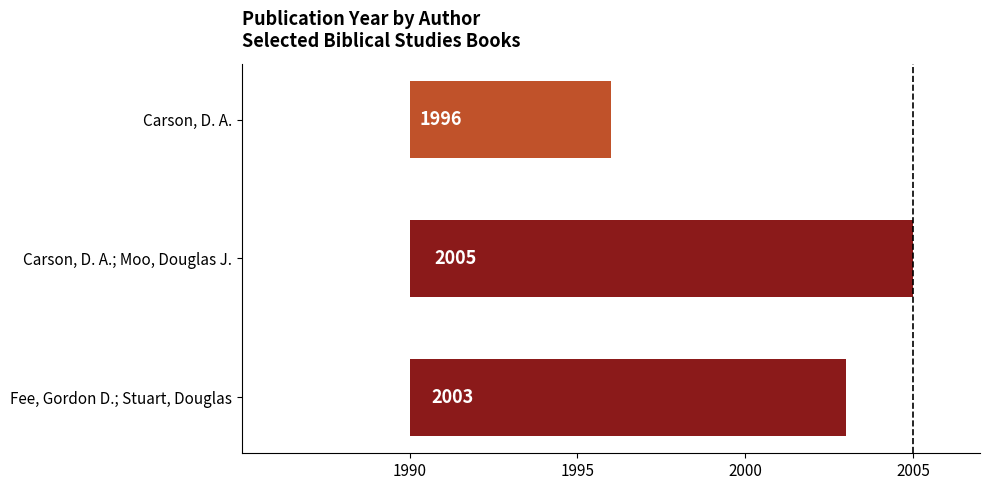

The chart shows a value of 10 at 2000. True or false?

False